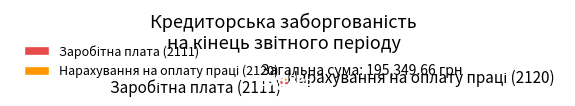

Is there any slice that represents more than half of the pie?

Yes